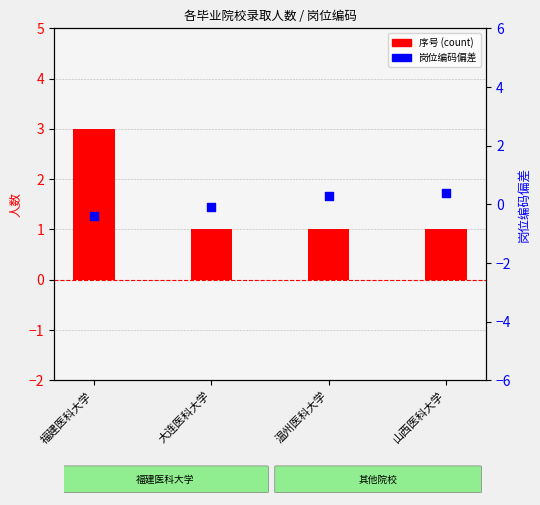

Which series reaches the minimum Y coordinate?

岗位编码偏差